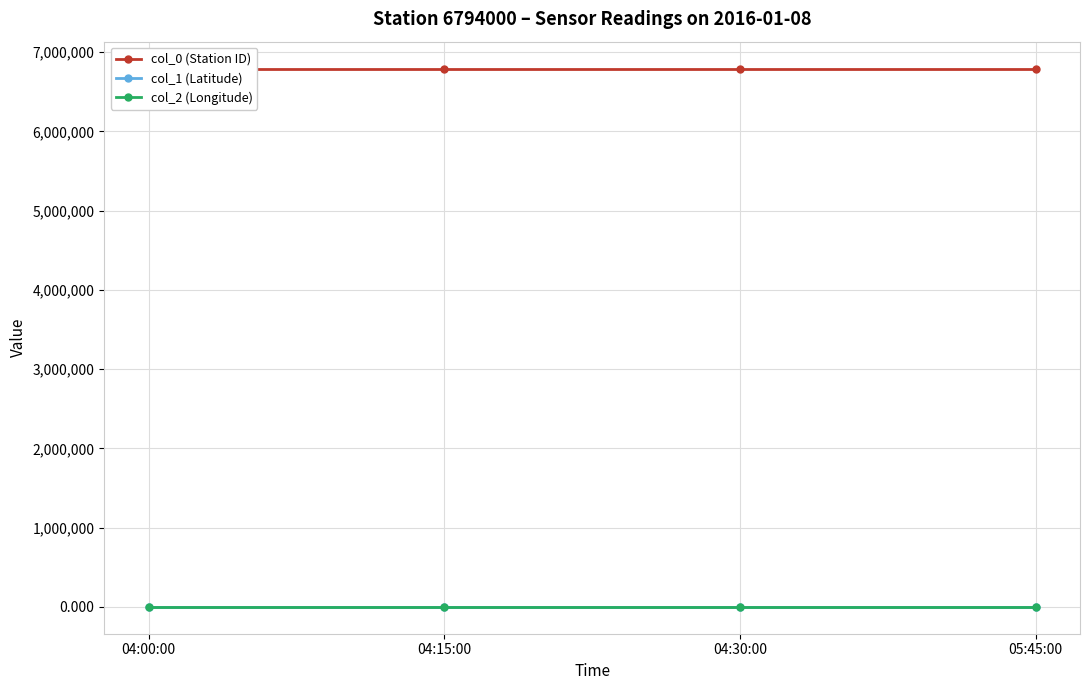

What is the average value of the col_0 (Station ID) series?

6794000.0